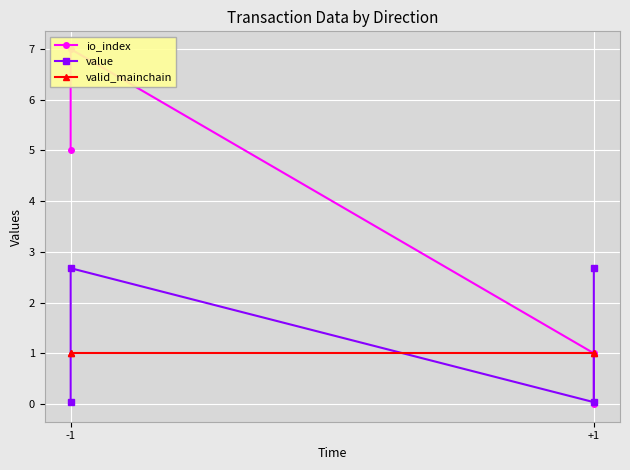

Is this an area chart (filled region under the line)?

No